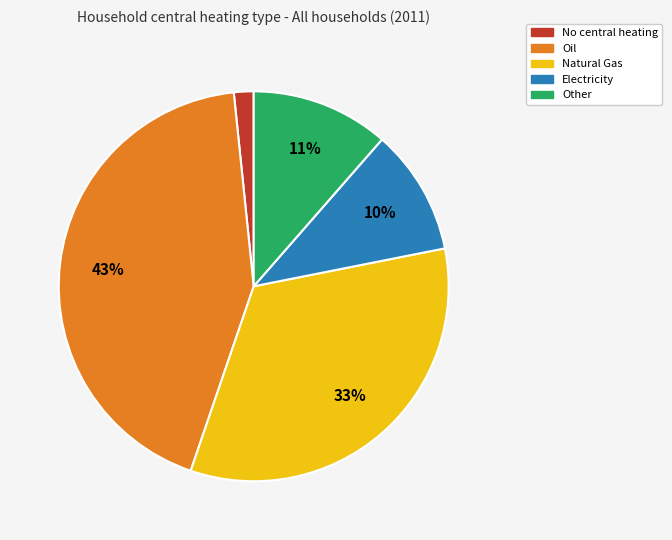

Rank the categories by value from highest to lowest.

Oil, Natural Gas, Other, Electricity, No central heating